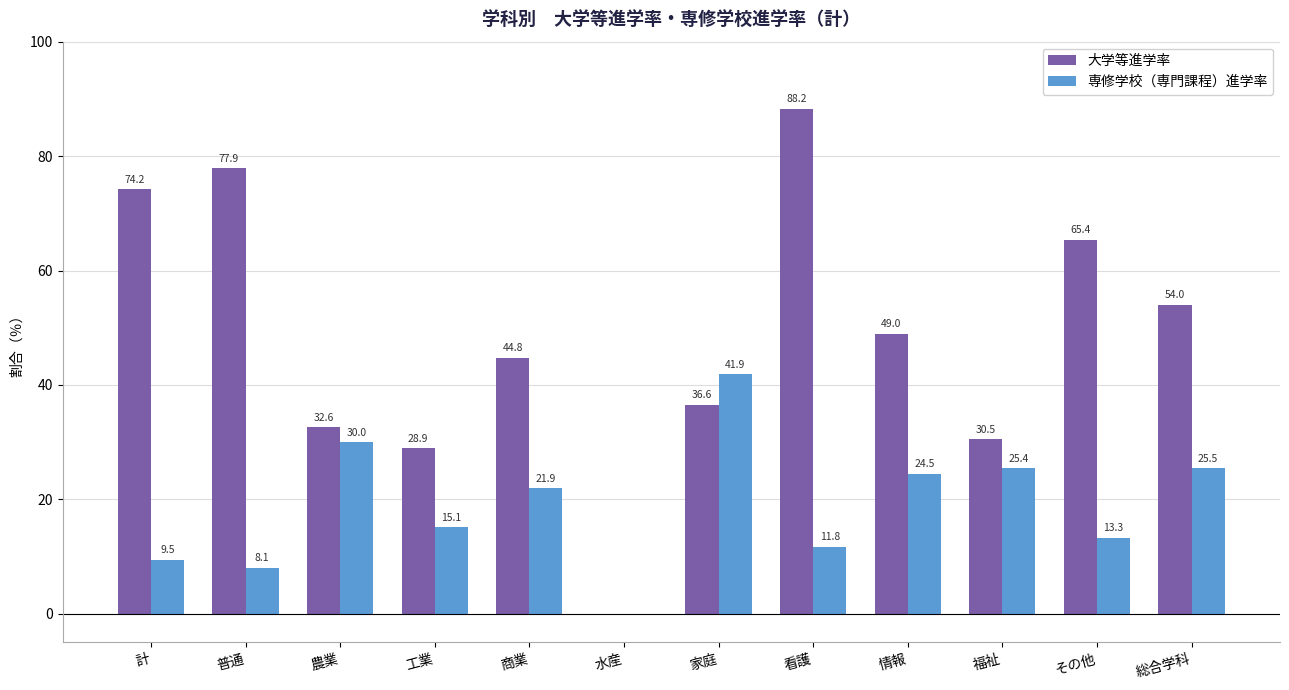

The value of 専修学校（専門課程）進学率 at 計 is 9.5. True or false?

True